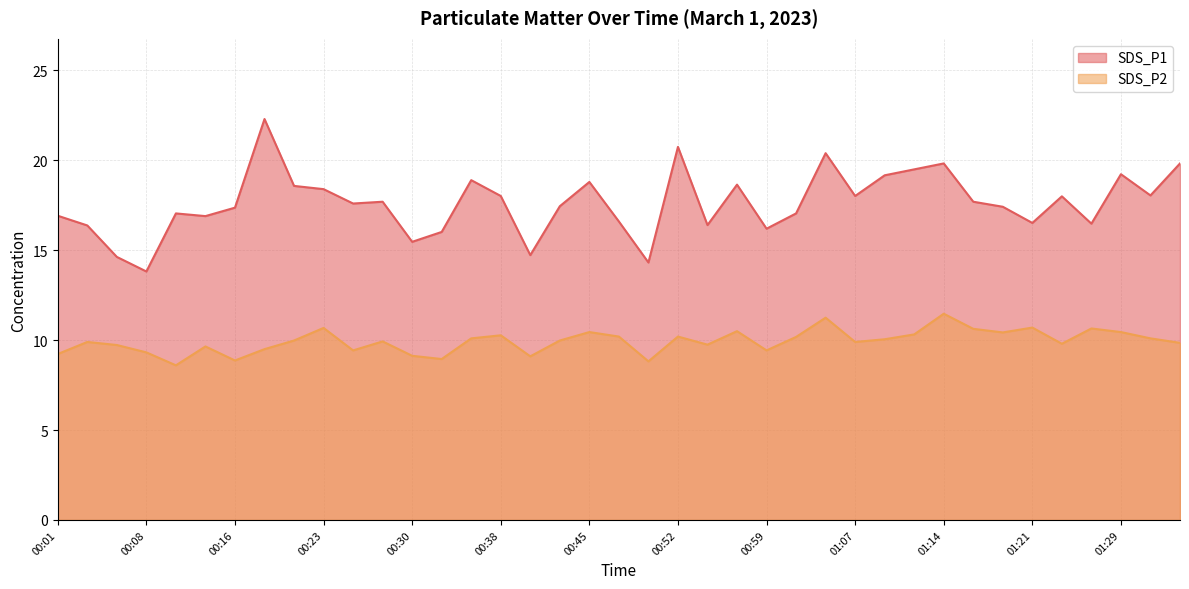

Does the chart have visible grid lines?

Yes